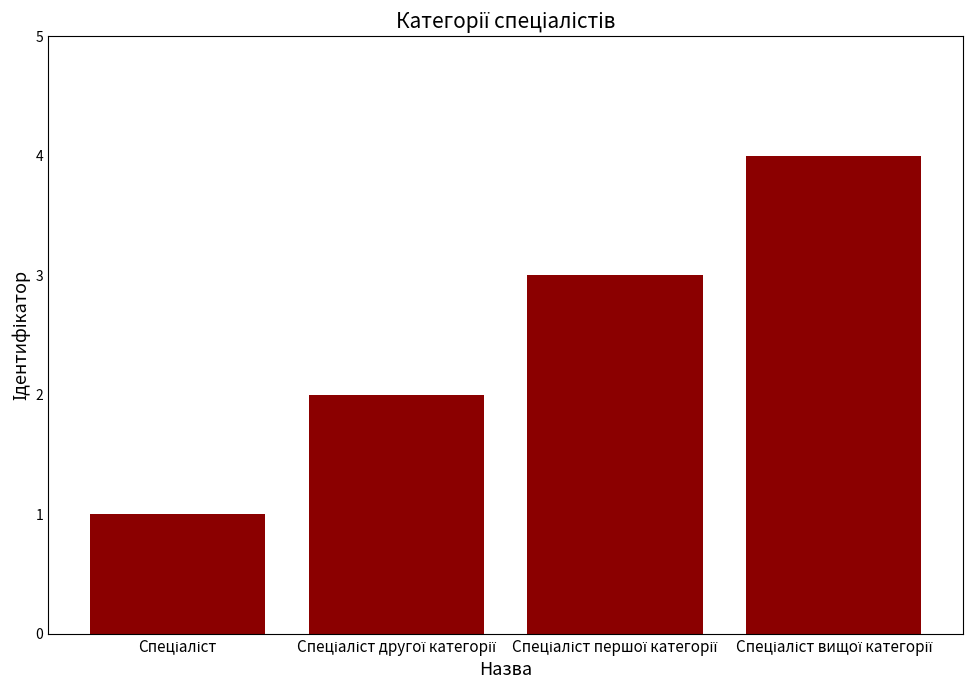

What is the sum of all values?

10